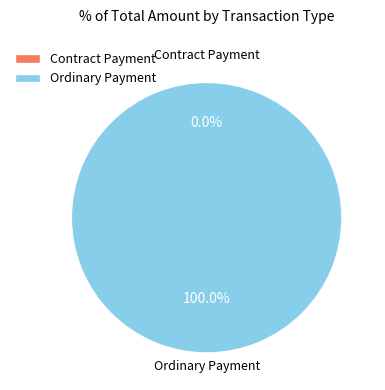

What is the smallest slice in the pie chart?

Contract Payment